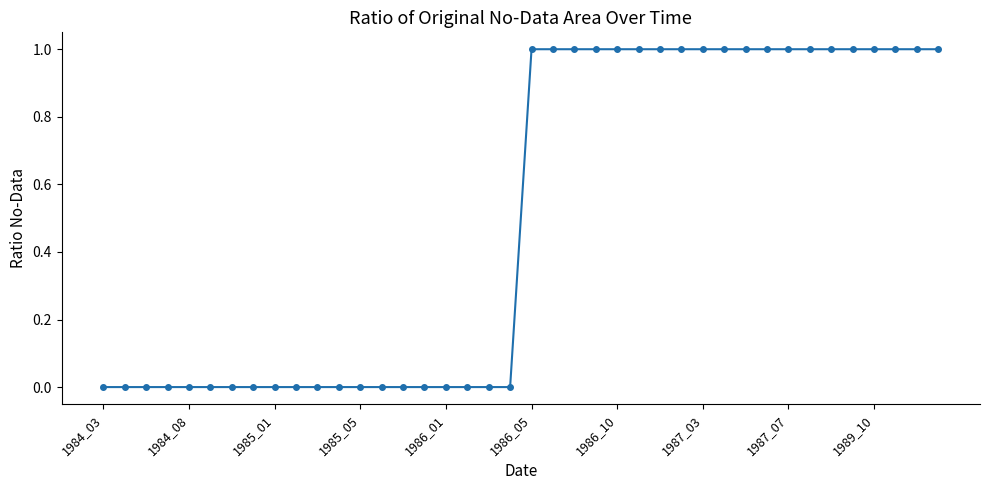

The chart shows a value of 1 at 1986_10. True or false?

True